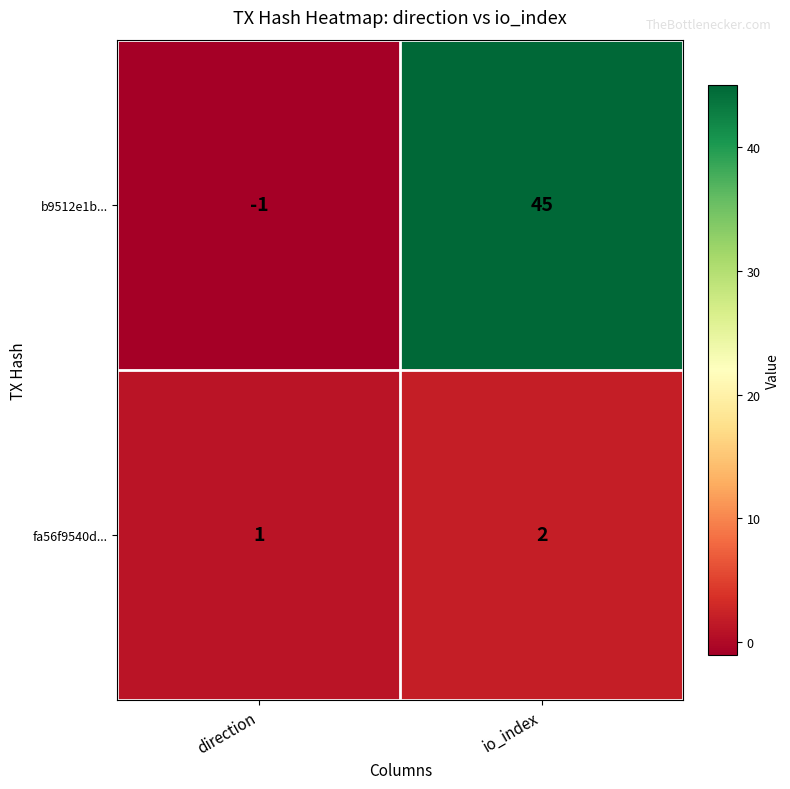

How many positive values does the b9512e1b... series have?

1